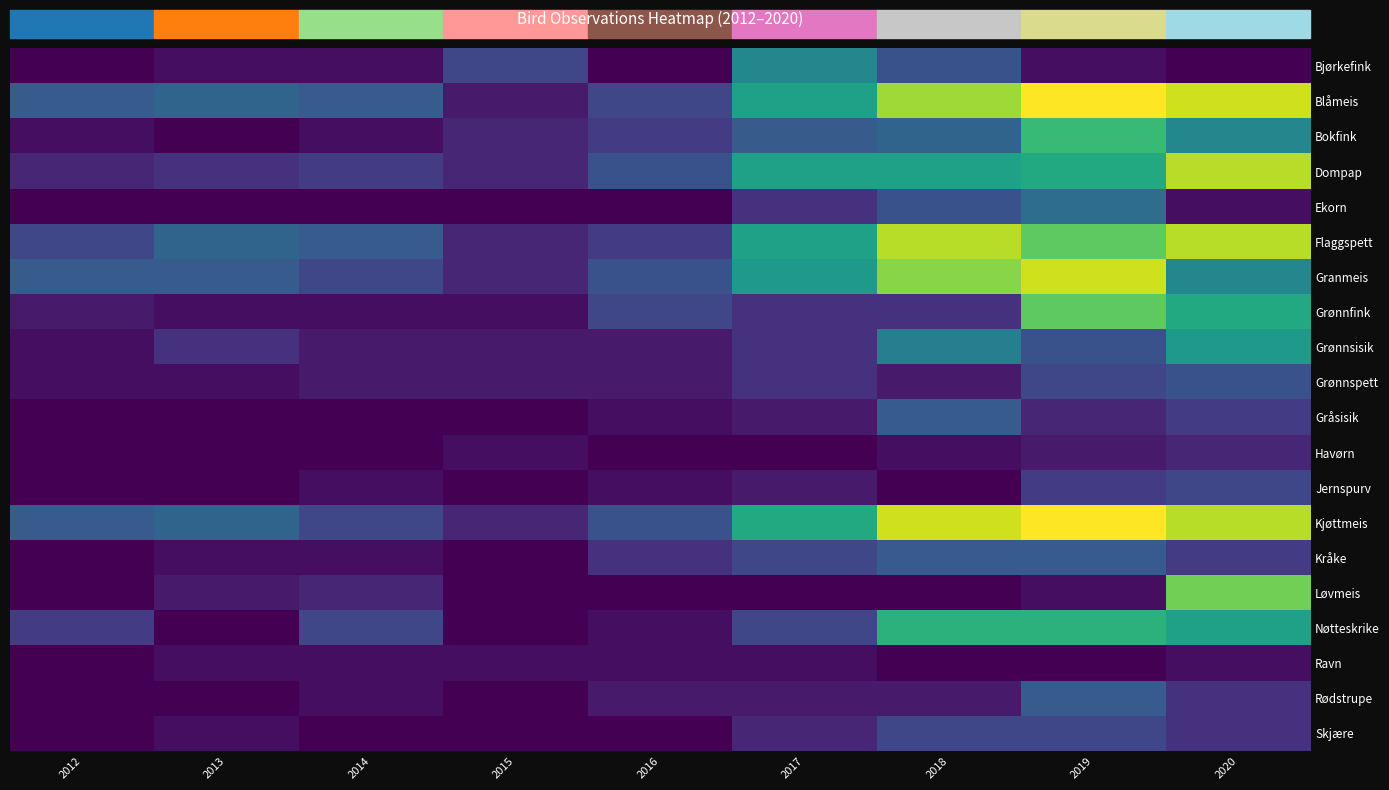

At 2013, list the series in order from largest to smallest.

Blåmeis, Flaggspett, Kjøttmeis, Granmeis, Dompap, Grønnsisik, Løvmeis, Bjørkefink, Grønnfink, Grønnspett, Kråke, Ravn, Skjære, Bokfink, Ekorn, Gråsisik, Havørn, Jernspurv, Nøtteskrike, Rødstrupe